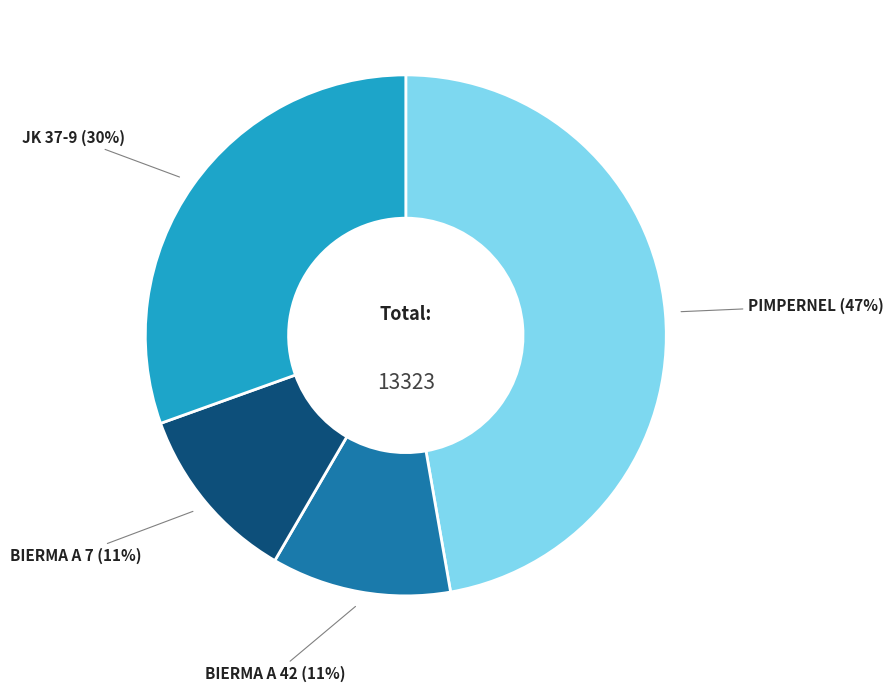

To the nearest percent, what is the difference between the largest and smallest slice percentages?

36%